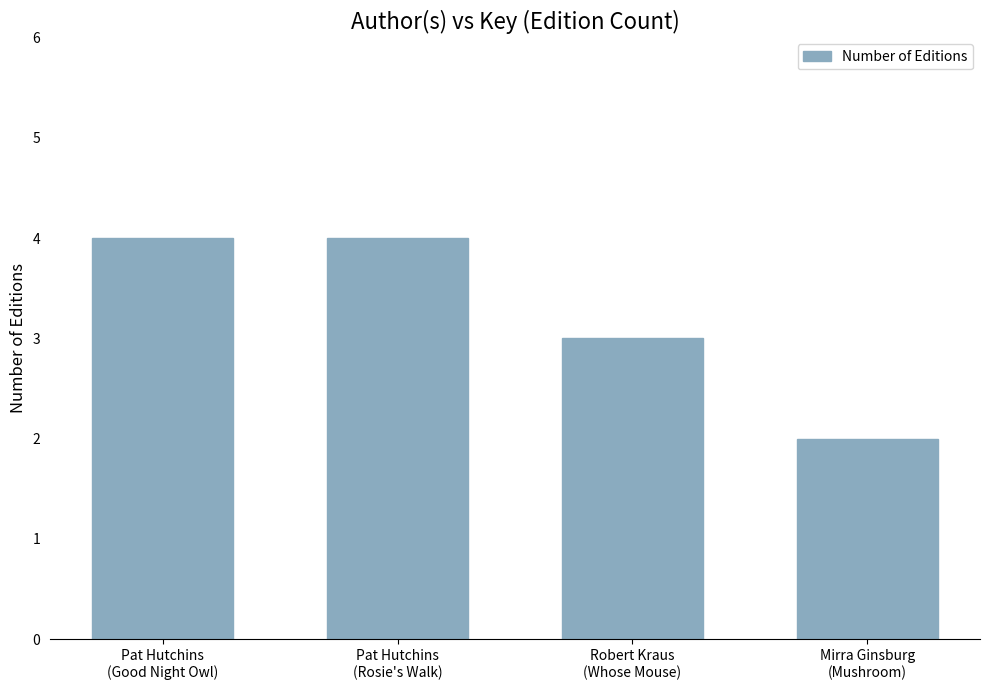

What is the label of the 2nd bar from the right?

Robert Kraus
(Whose Mouse)